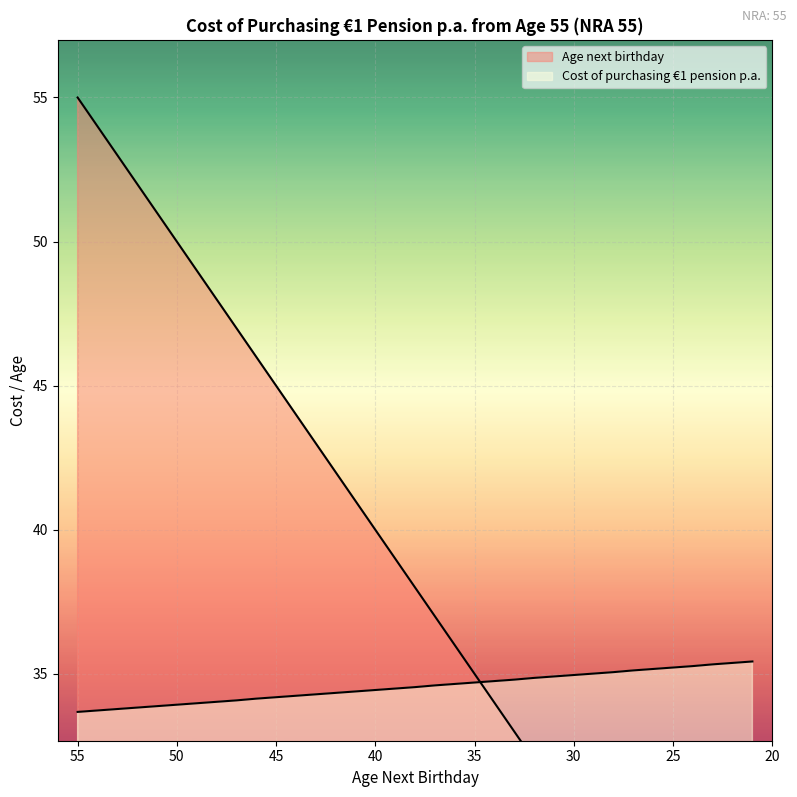

Is it true that Cost of purchasing €1 pension p.a. equals 34.9 at 31?

True